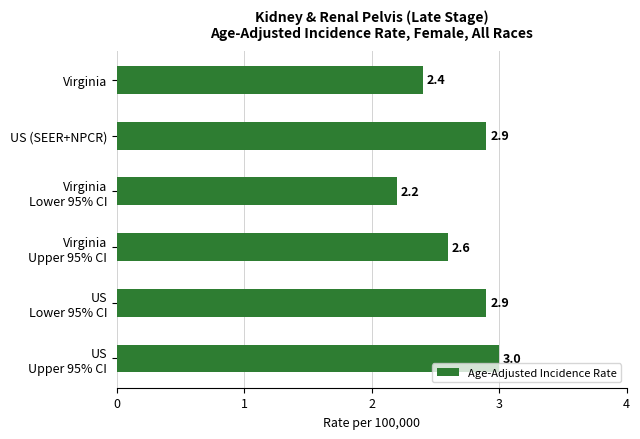

Is it true that the value at US (SEER+NPCR) is 4.4?

False